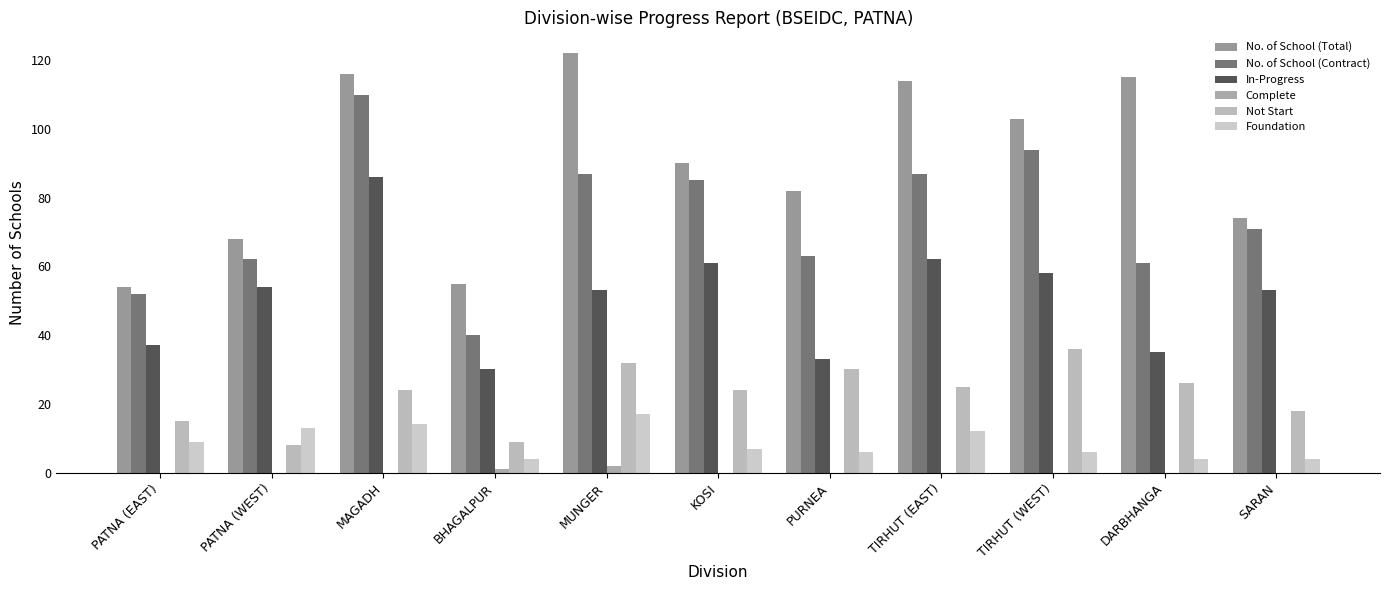

Rank the categories by Not Start value from lowest to highest.

PATNA (WEST), BHAGALPUR, PATNA (EAST), SARAN, MAGADH, KOSI, TIRHUT (EAST), DARBHANGA, PURNEA, MUNGER, TIRHUT (WEST)